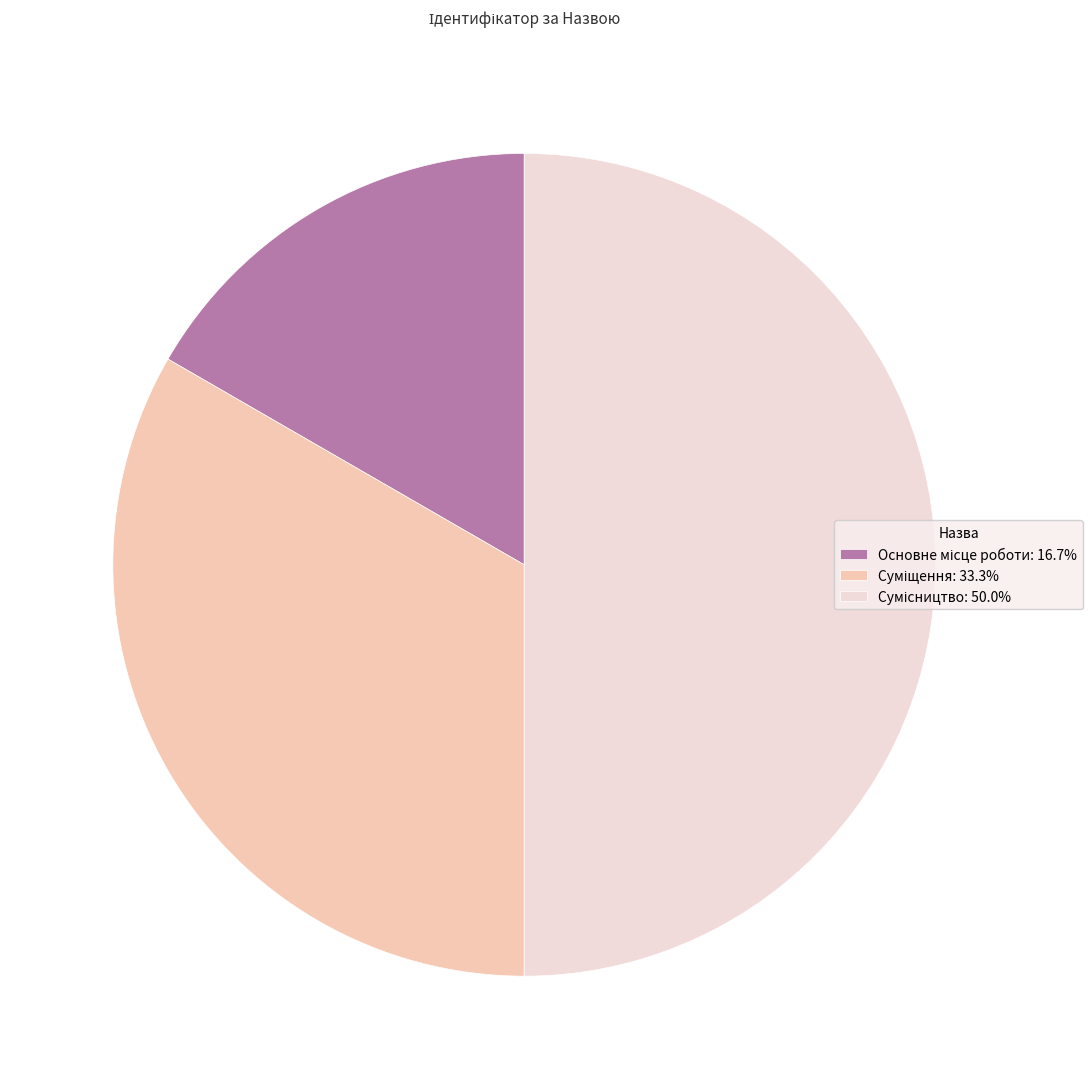

Is it true that Сумісництво is 50% of the pie?

True